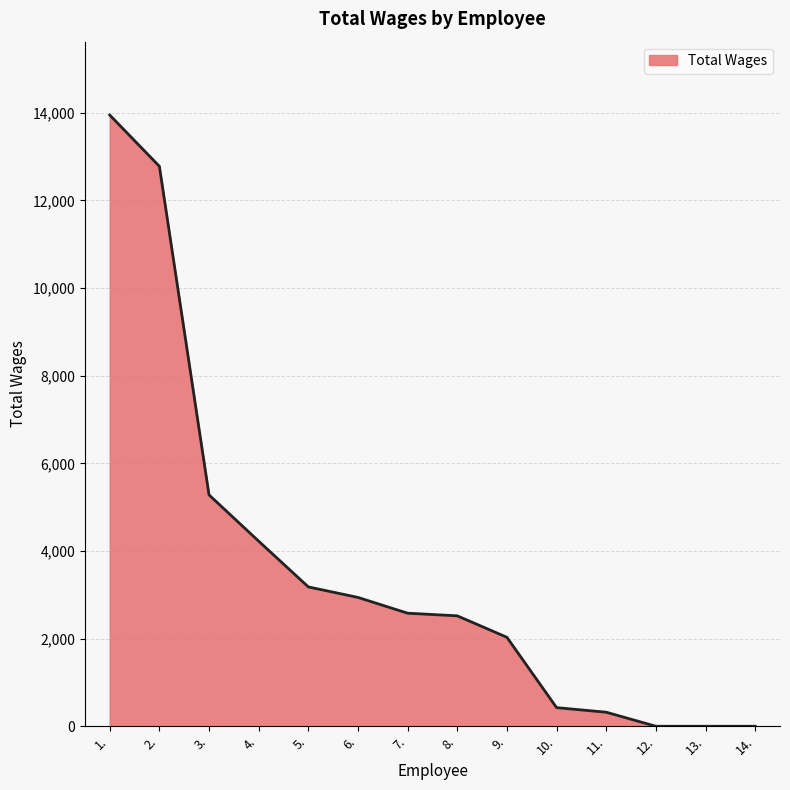

Is it true that the value at 2. is 6058?

False